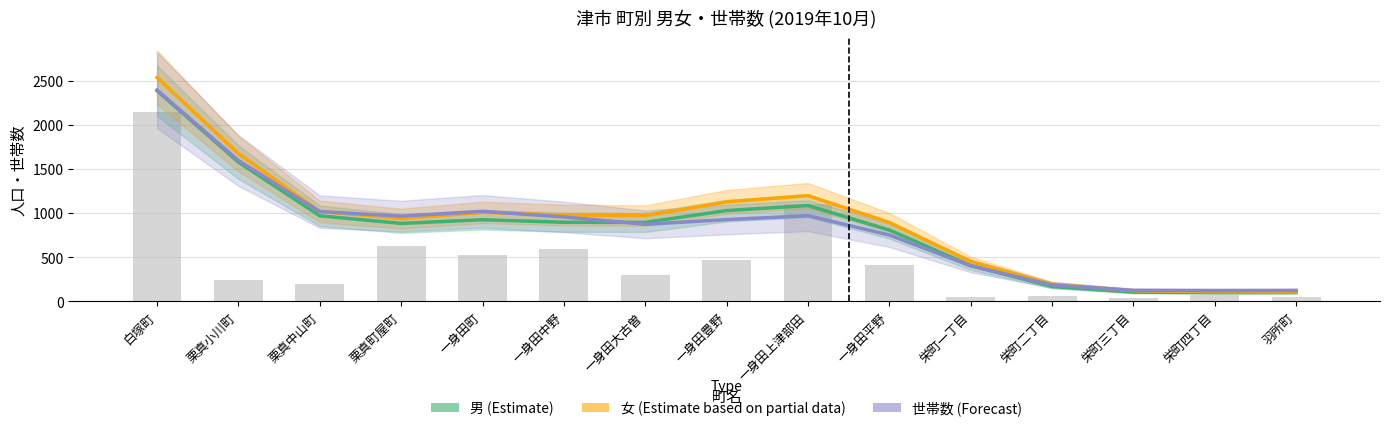

What are all the series names shown in the legend?

男 (Estimate), 女 (Estimate based on partial data), 世帯数 (Forecast)